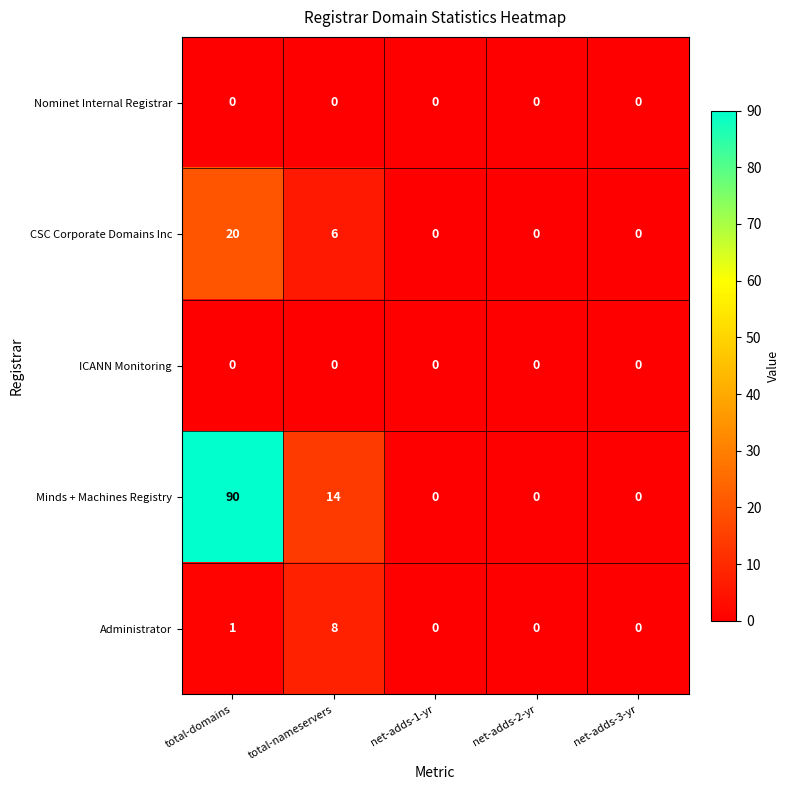

Count the number of data series in this chart.

5